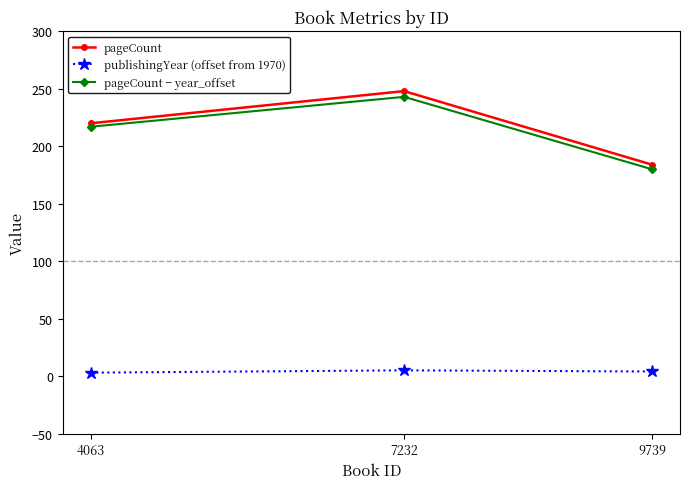

The value of pageCount − year_offset at 7232 is 50. True or false?

False